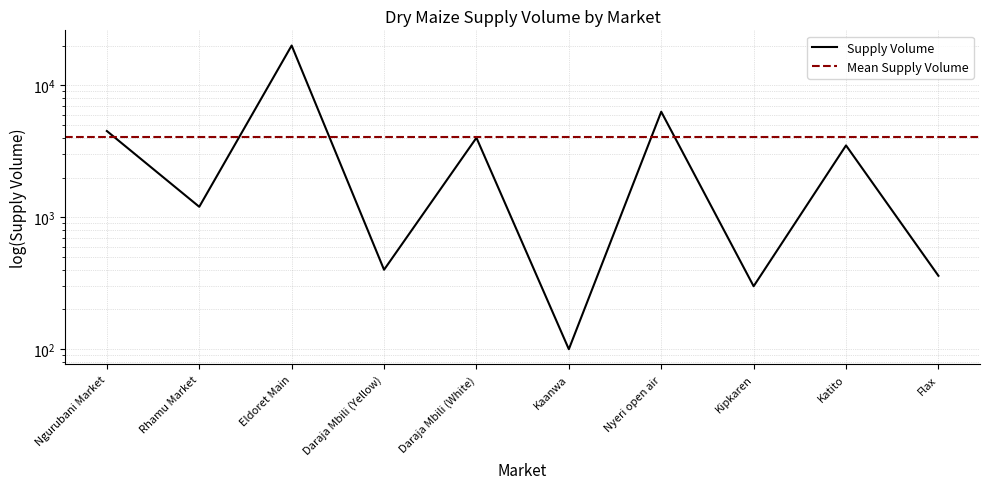

Is this an area chart (filled region under the line)?

No